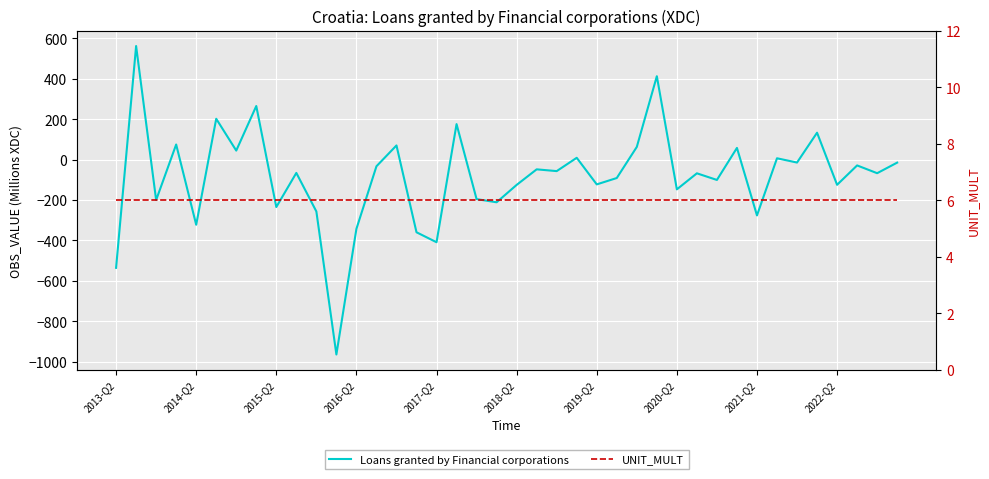

How many positive values does the Loans granted by Financial corporations series have?

13